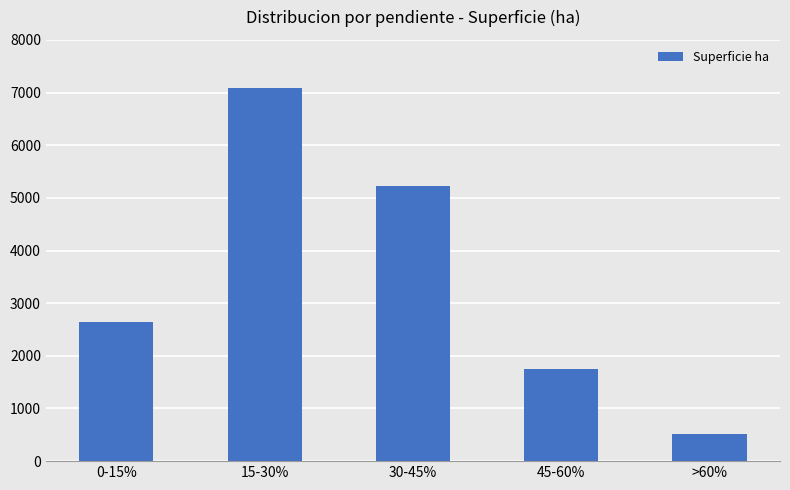

Reading right to left, extract all data points from this chart.

514.9	1745.1	5224.7	7086.7	2650.5